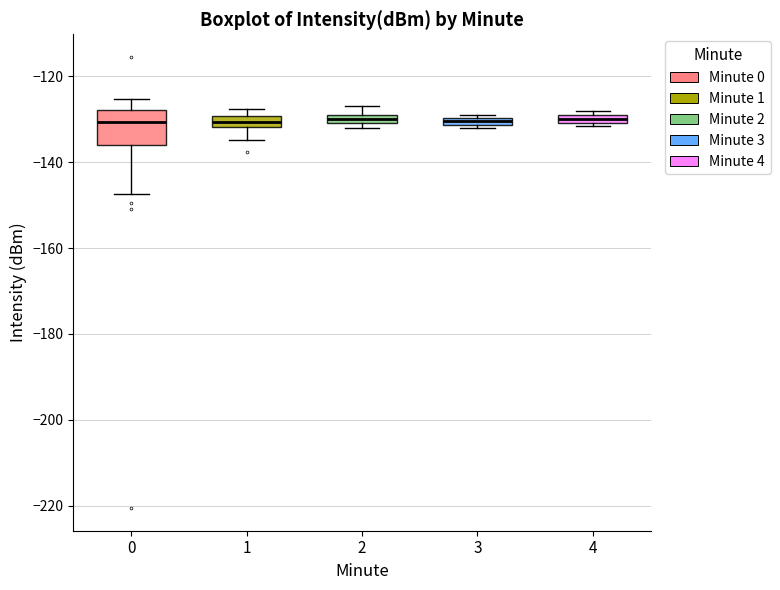

Where does the lower whisker of the box at x = 1 end on the y-axis? The values are not printed on the chart, so give them approximately, as read against the axis.

-134